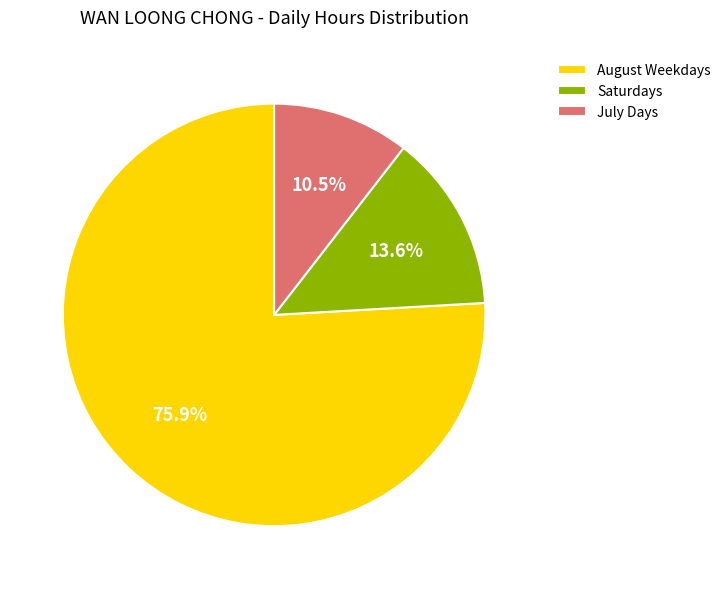

Rank the categories by value from lowest to highest.

July Days, Saturdays, August Weekdays